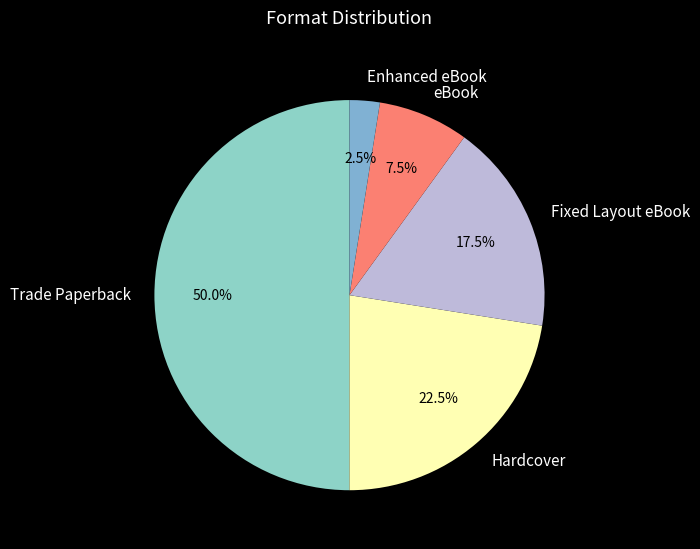

Combined, what portion of the pie is Enhanced eBook and Trade Paperback?

52.5%